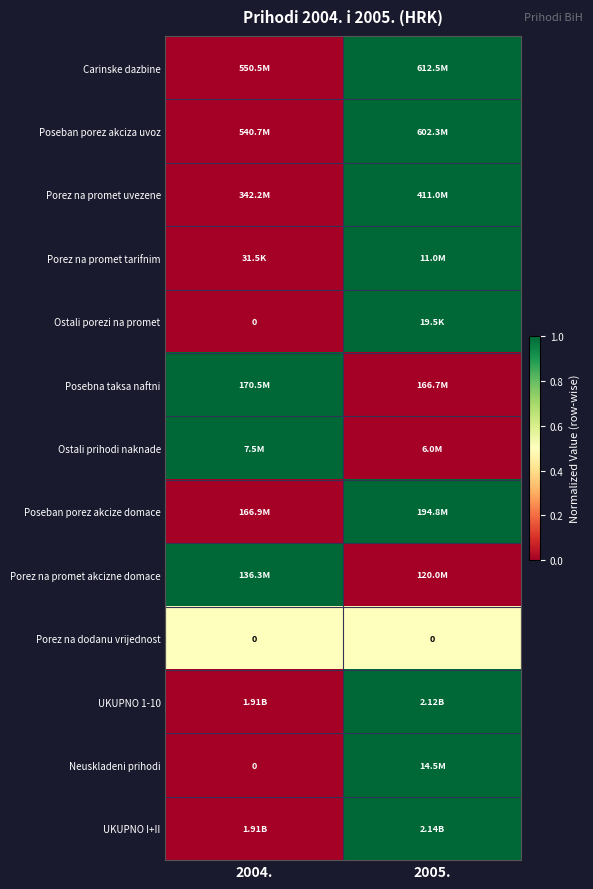

What is the sum of all Posebna taksa naftni values?

1.0